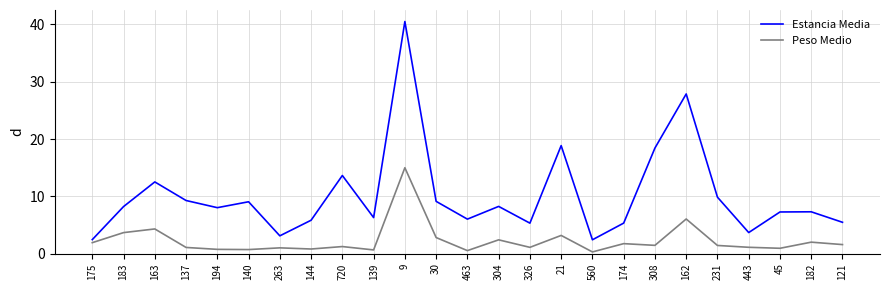

Is the value of Peso Medio at 45 greater than the value of Estancia Media at 183?

No